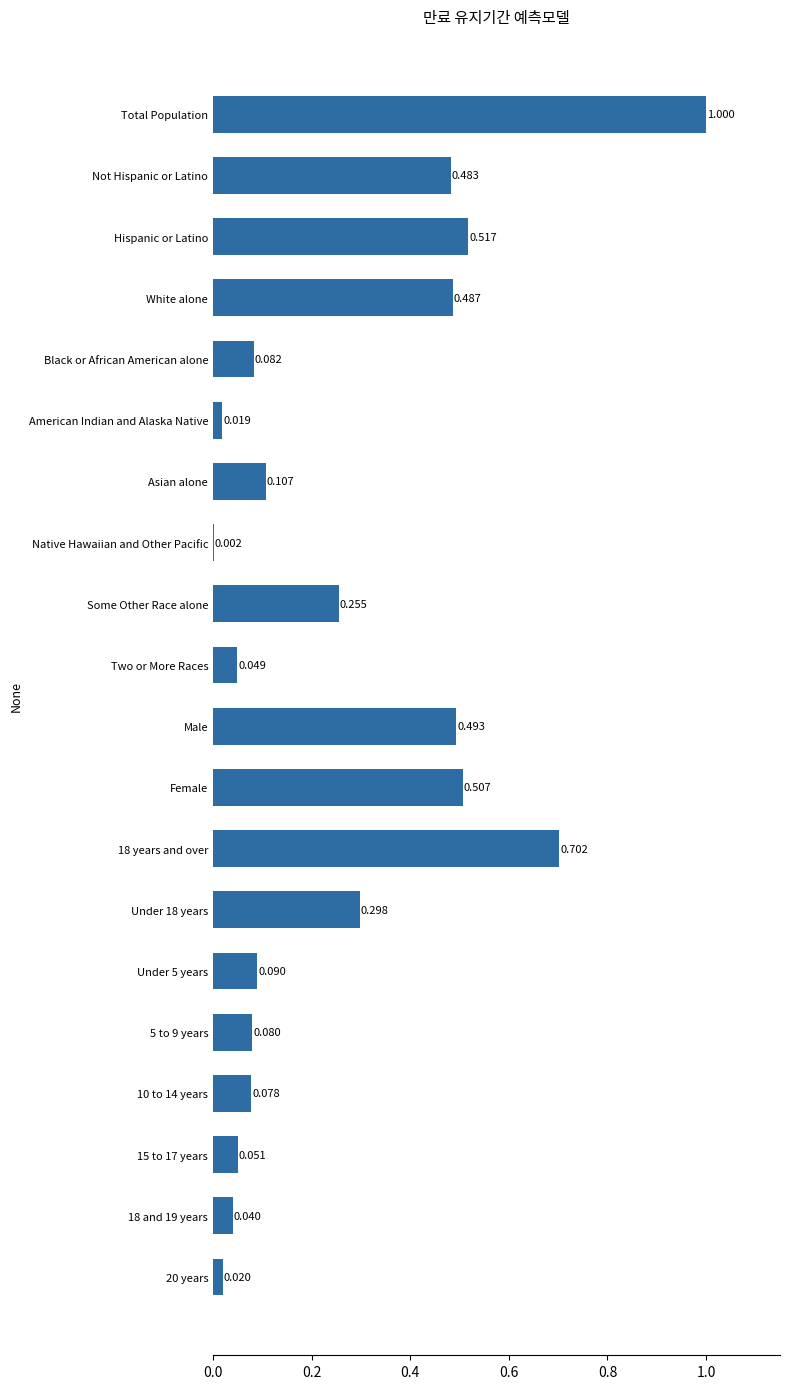

Which category has the highest value across all series?

Total Population